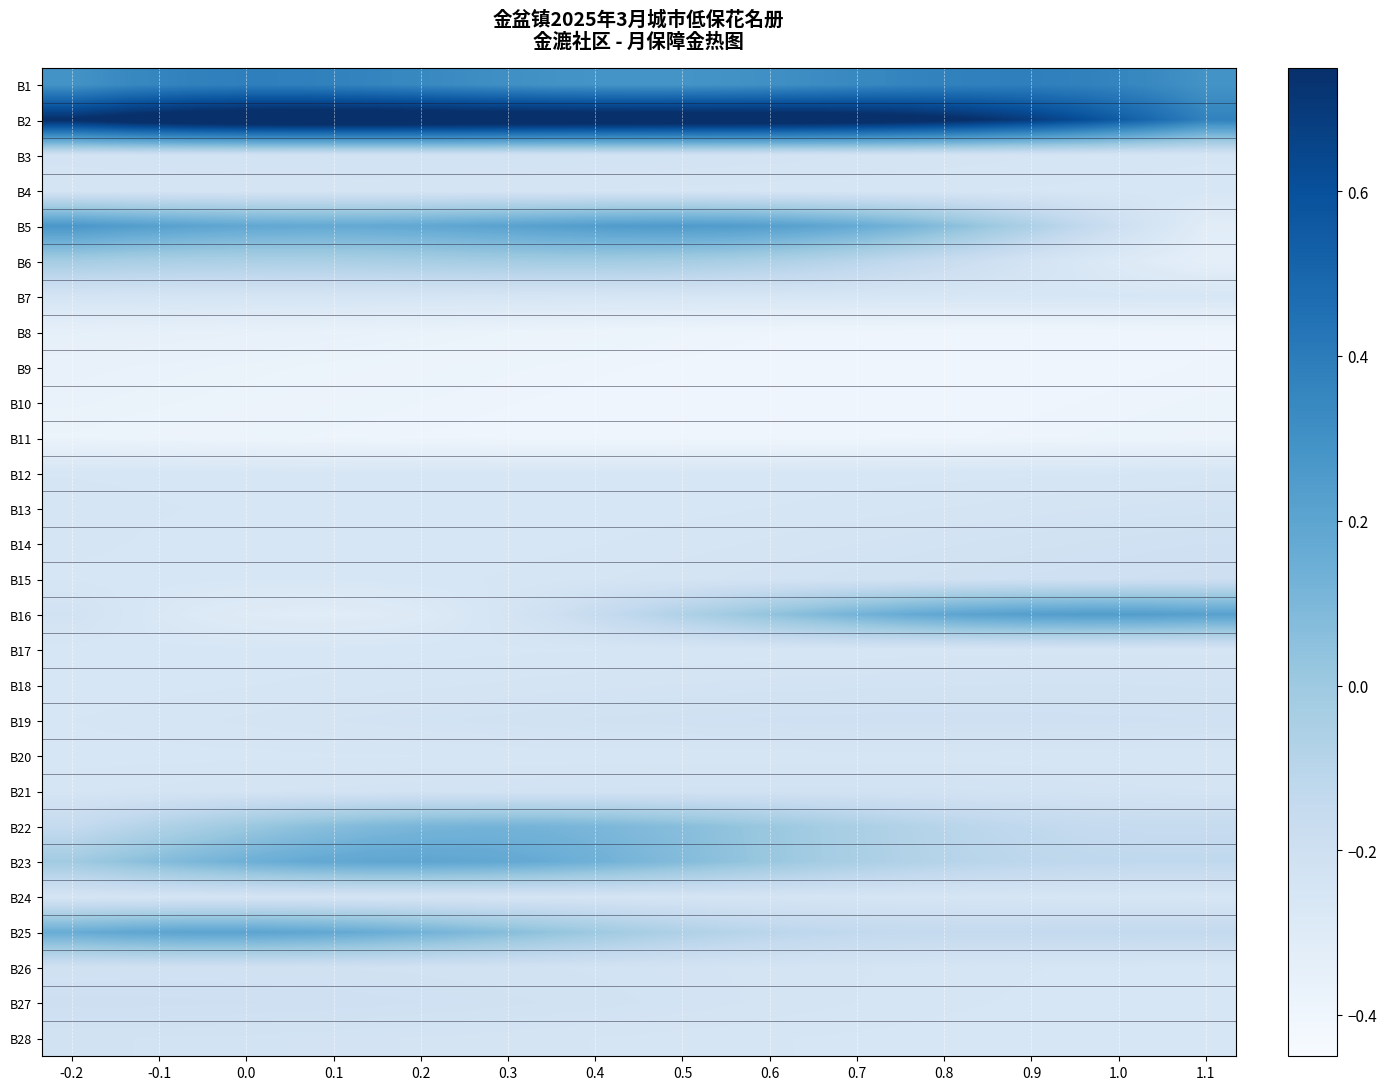

What is the minimum value shown in the chart?

-0.4